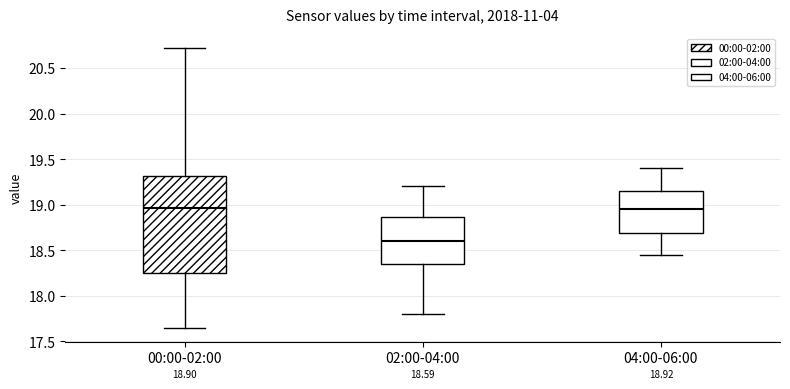

Which box is the tallest, from its lower edge to its upper edge?

00:00-02:00